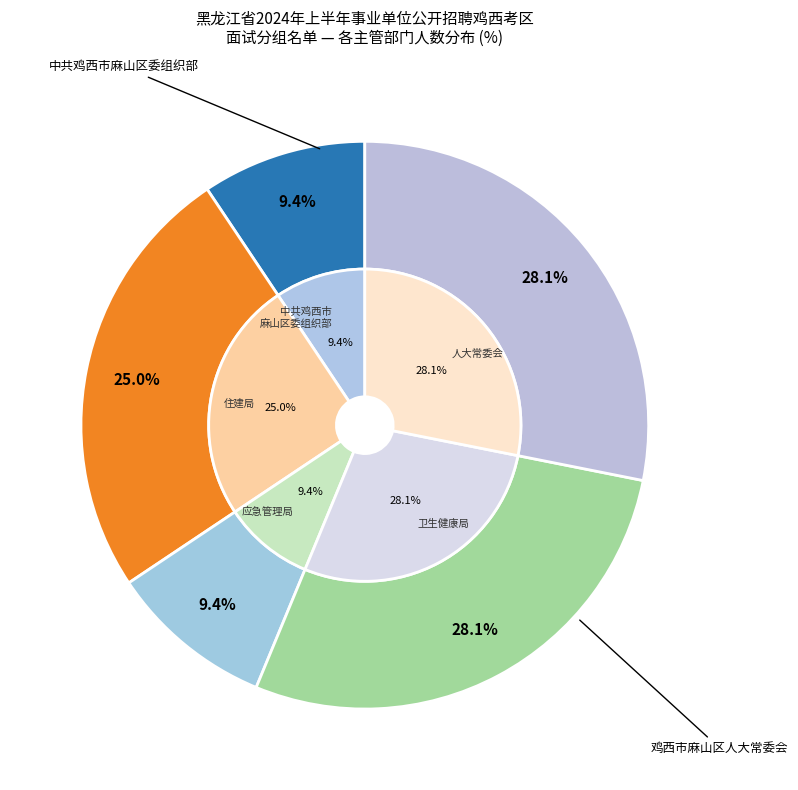

Does 鸡西市麻山区应急管理局 represent more than half of the total?

No